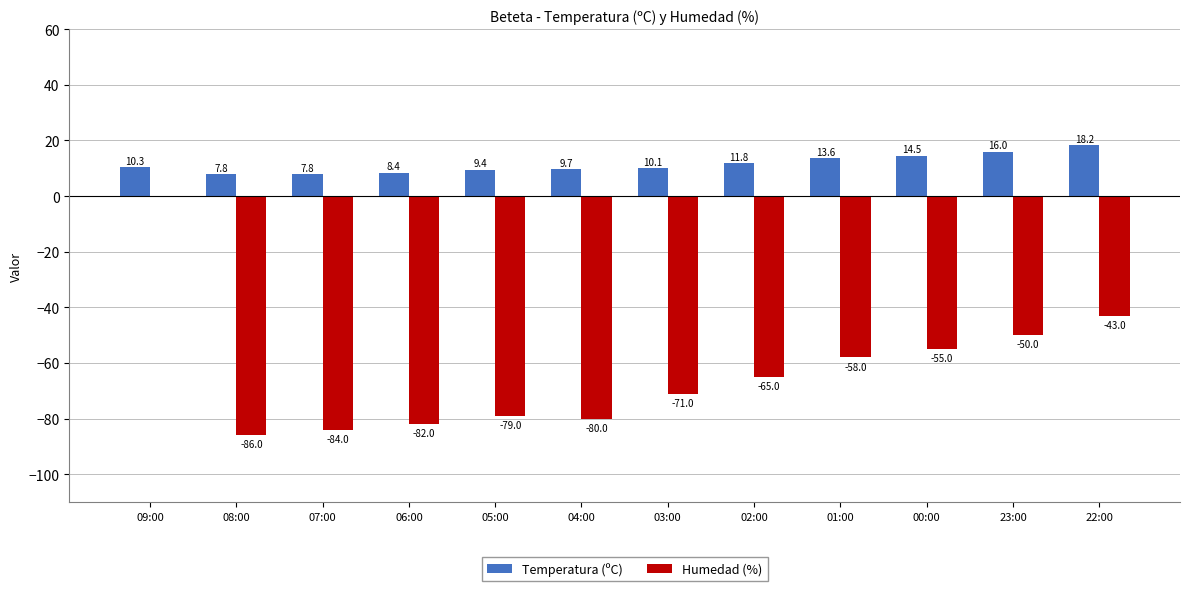

At which label does Temperatura (ºC) first exceed 10?

09:00